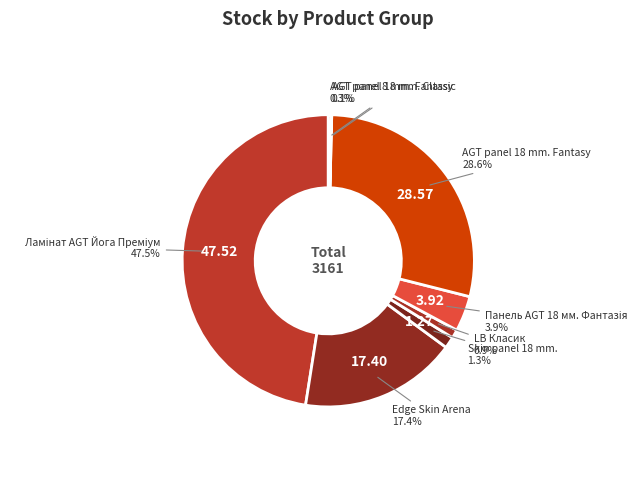

What is the ratio of the value at AGT panel 18 mm. Fantasy to the value at Edge Skin Arena?

1.6